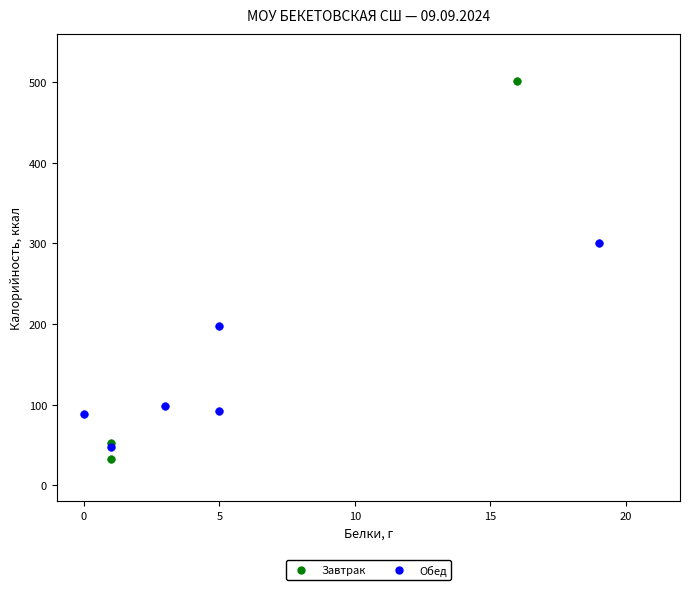

Which series has the widest spread of Y values?

Завтрак